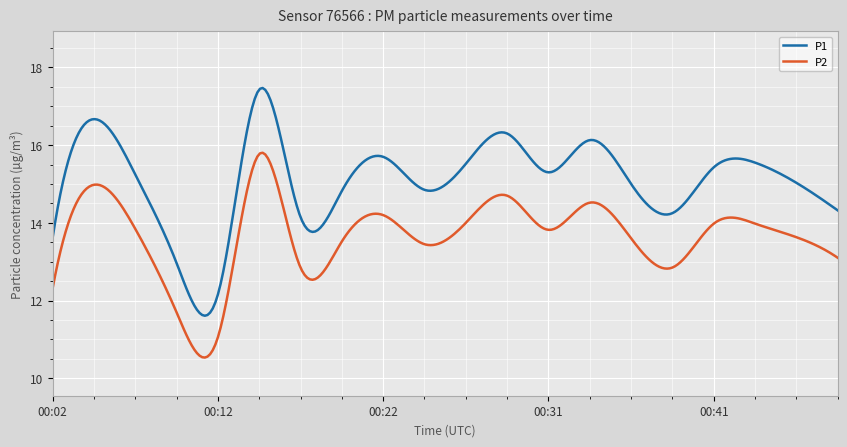

What is the maximum value shown in the chart?

17.5